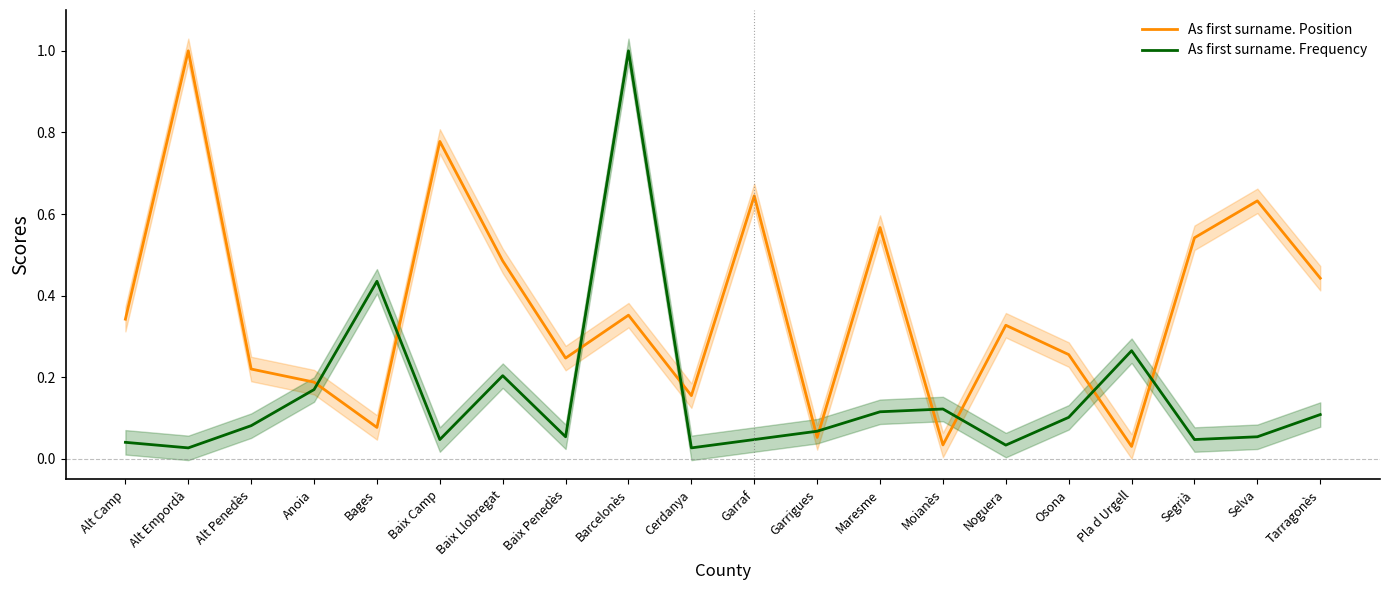

What is the value of the As first surname. Frequency point at the 12th from the left?

0.1